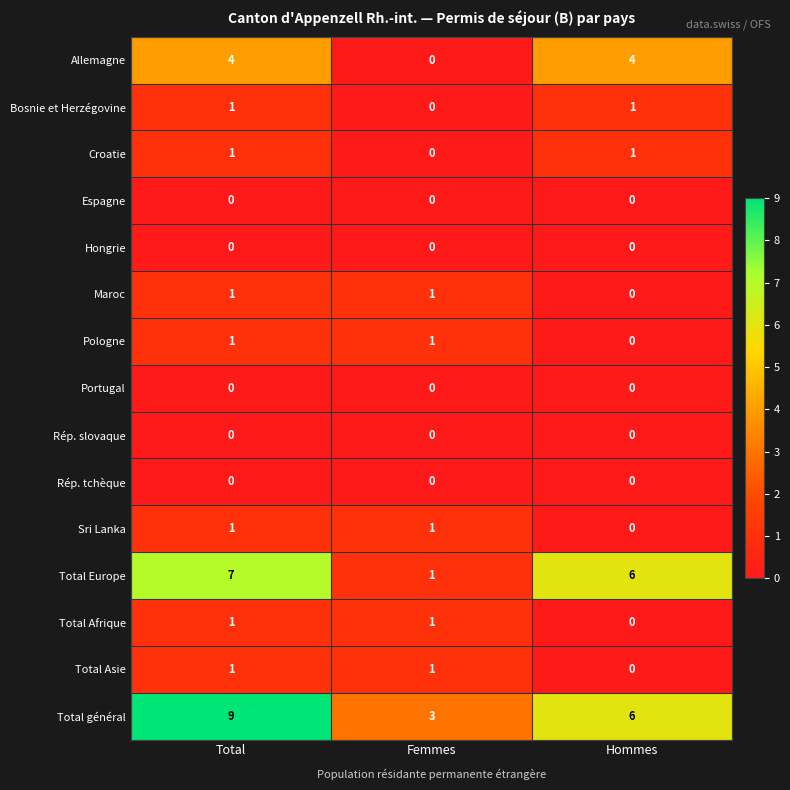

Count the number of data series in this chart.

15